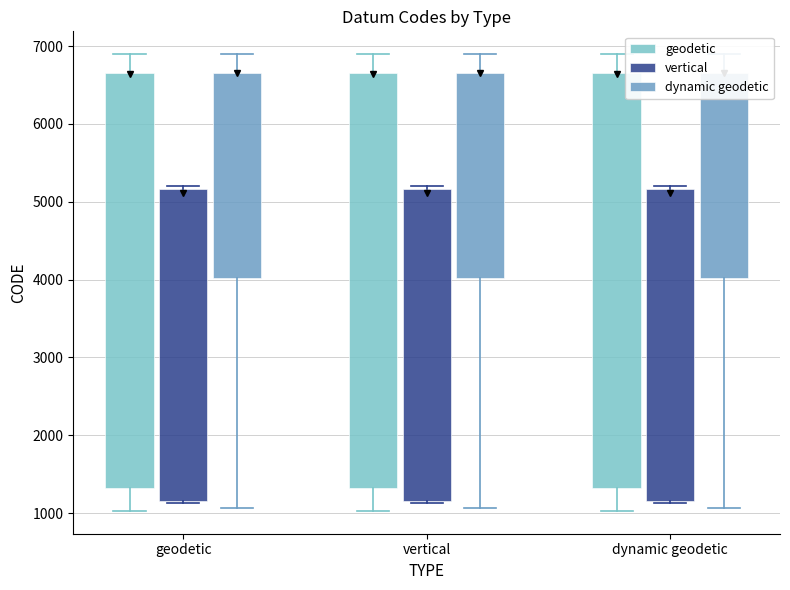

Which series changed the most between geodetic and vertical?

geodetic